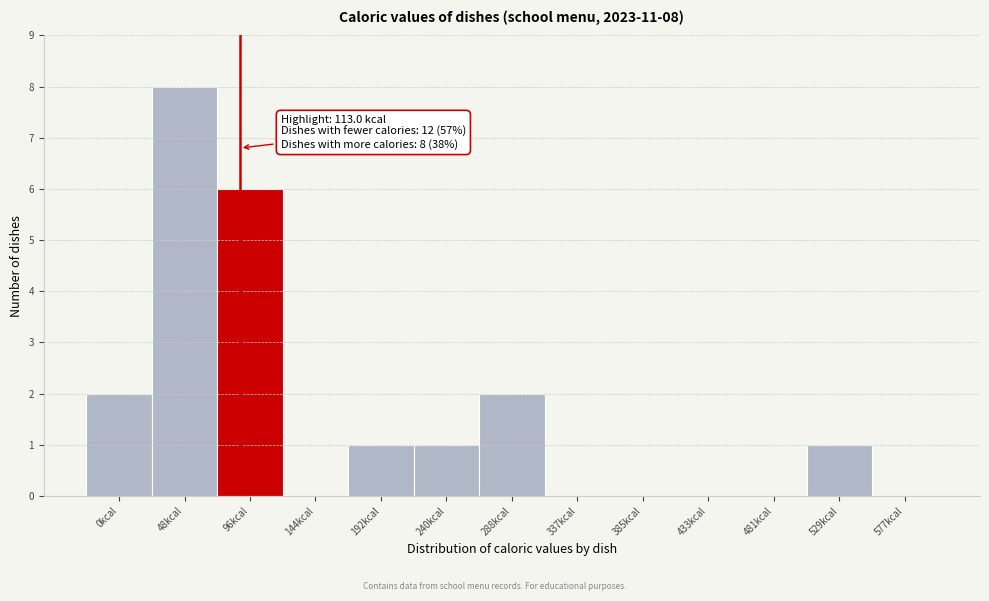

Reading right to left, what are all the values shown in this chart?

577kcal=0	529kcal=1	481kcal=0	433kcal=0	385kcal=0	337kcal=0	288kcal=2	240kcal=1	192kcal=1	144kcal=0	96kcal=6	48kcal=8	0kcal=2